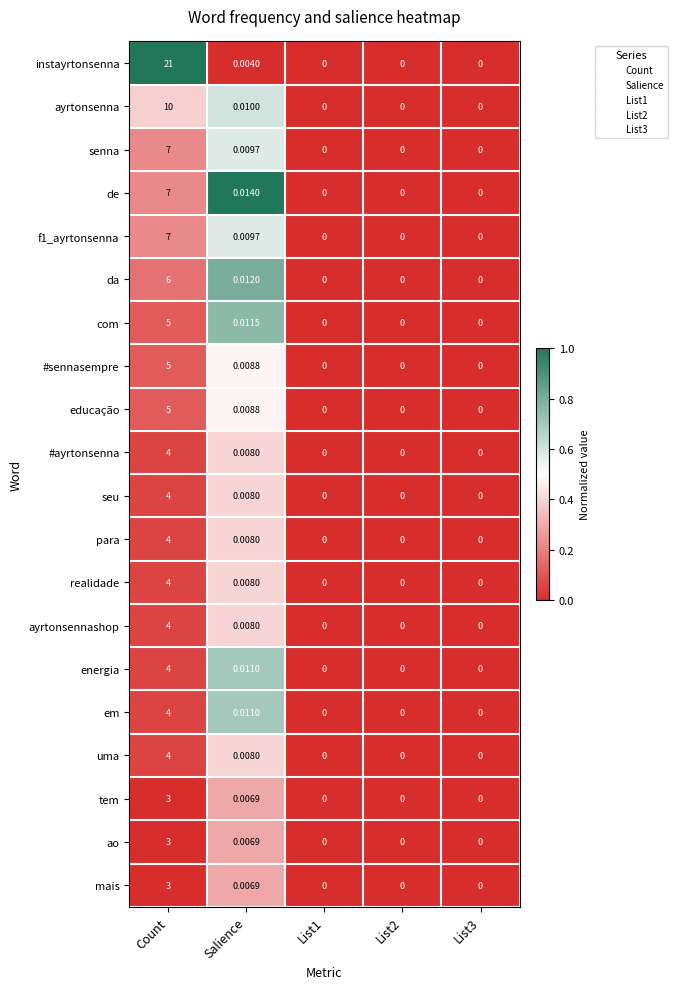

Which series has the largest total across all categories?

instayrtonsenna